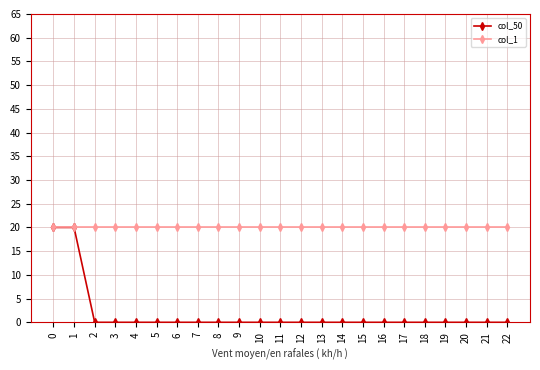

Rank the series at 19 from highest to lowest value.

col_1, col_50